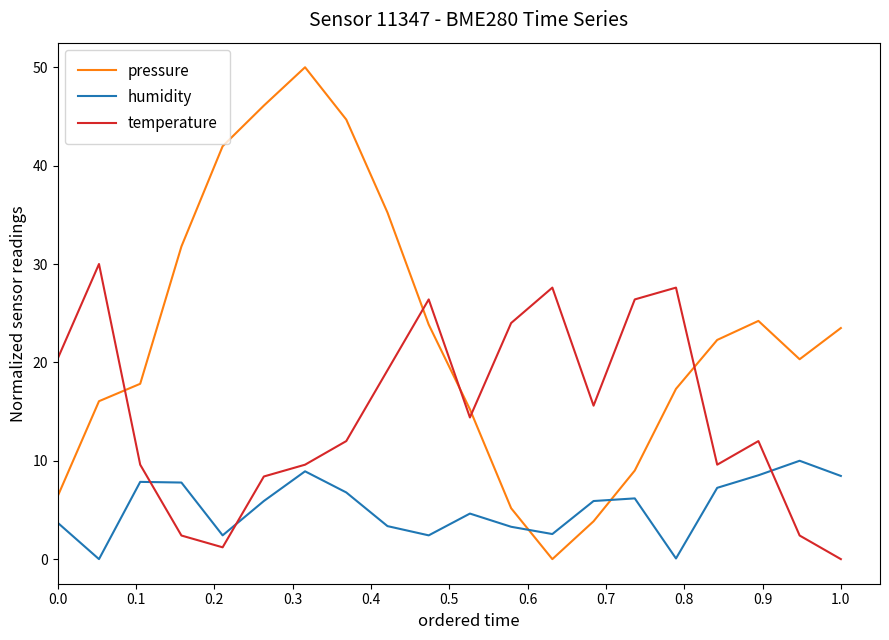

What is the average value of the pressure series?

22.7